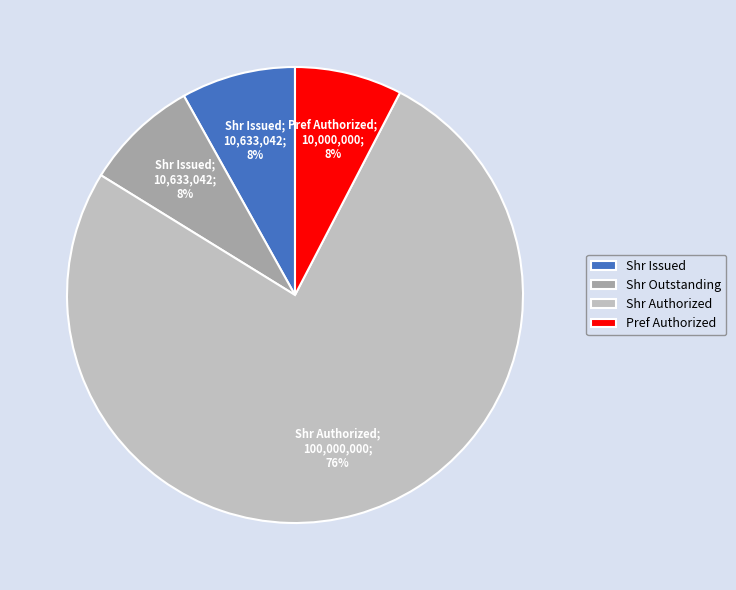

Is Shr Issued the majority of the pie?

No